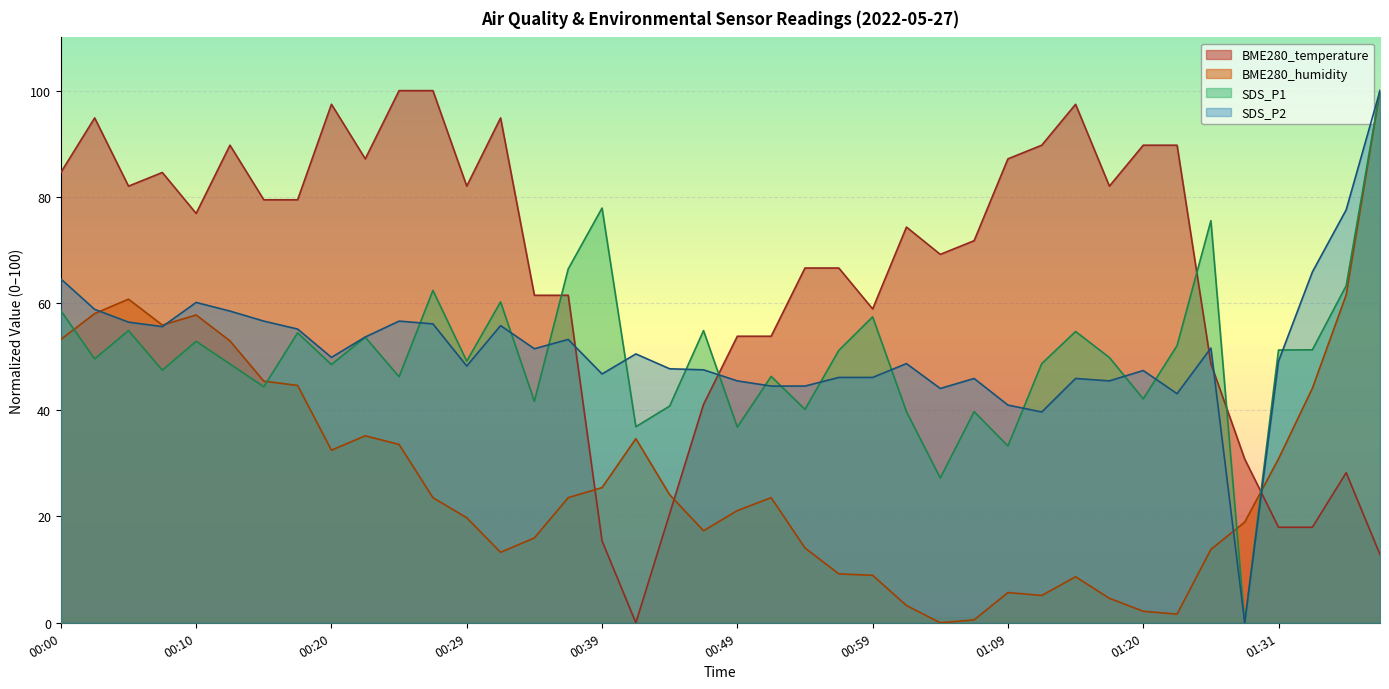

What position from the left is 01:26?

35